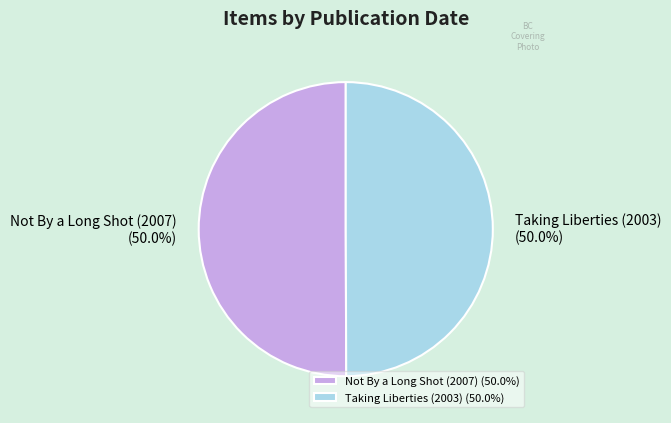

Combined, what portion of the pie is Taking Liberties (2003) and Not By a Long Shot (2007)?

100.0%